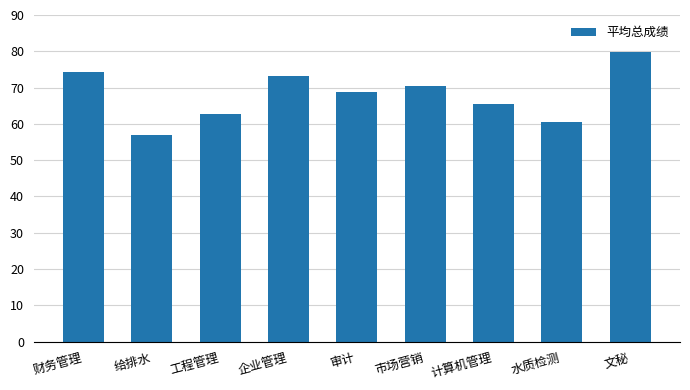

What is the ratio of the value at 计算机管理 to the value at 审计?

1.0